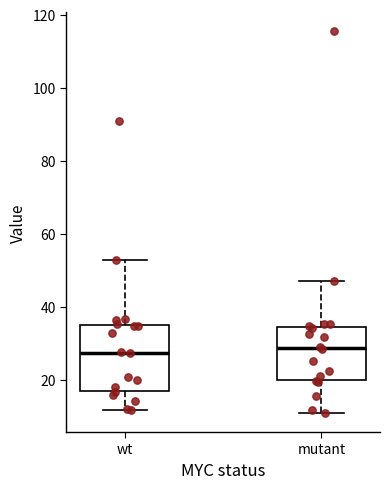

Reading left to right, transcribe this box plot: for each box, give where its median line is, the range the box spans, and where its two whiskers end, as read against the y-axis. The values are not printed on the chart, so give them approximately, as read against the axis.

wt: median 28, box 16 to 36, whiskers 12 to 52
mutant: median 28, box 20 to 34, whiskers 10 to 48